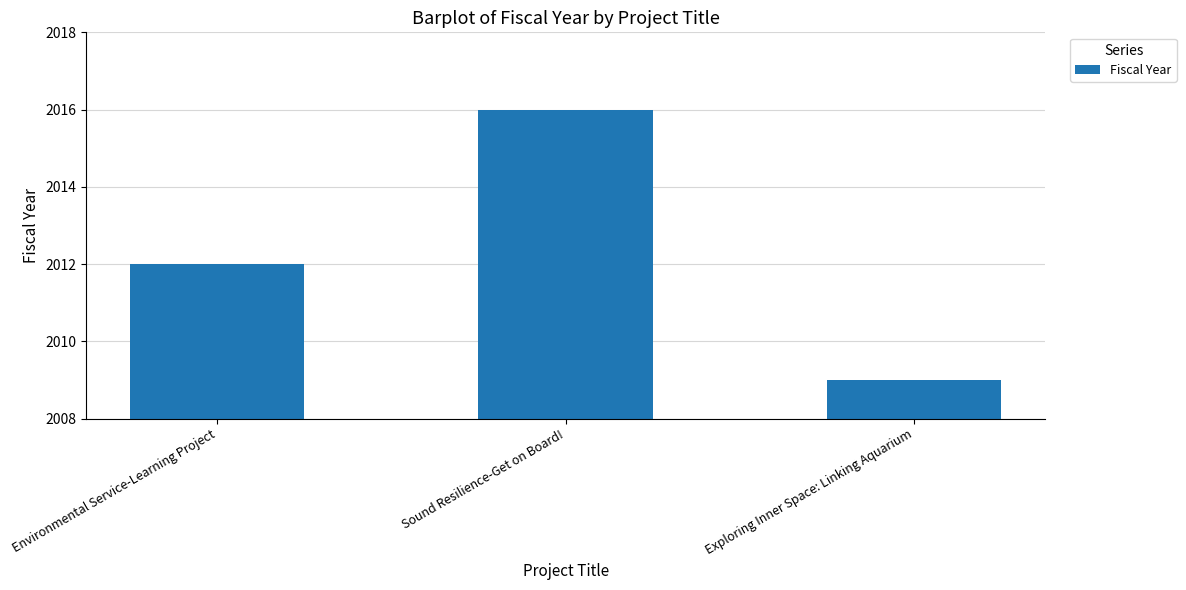

Where is the data nearest to the value 2012?

Environmental Service-Learning Project